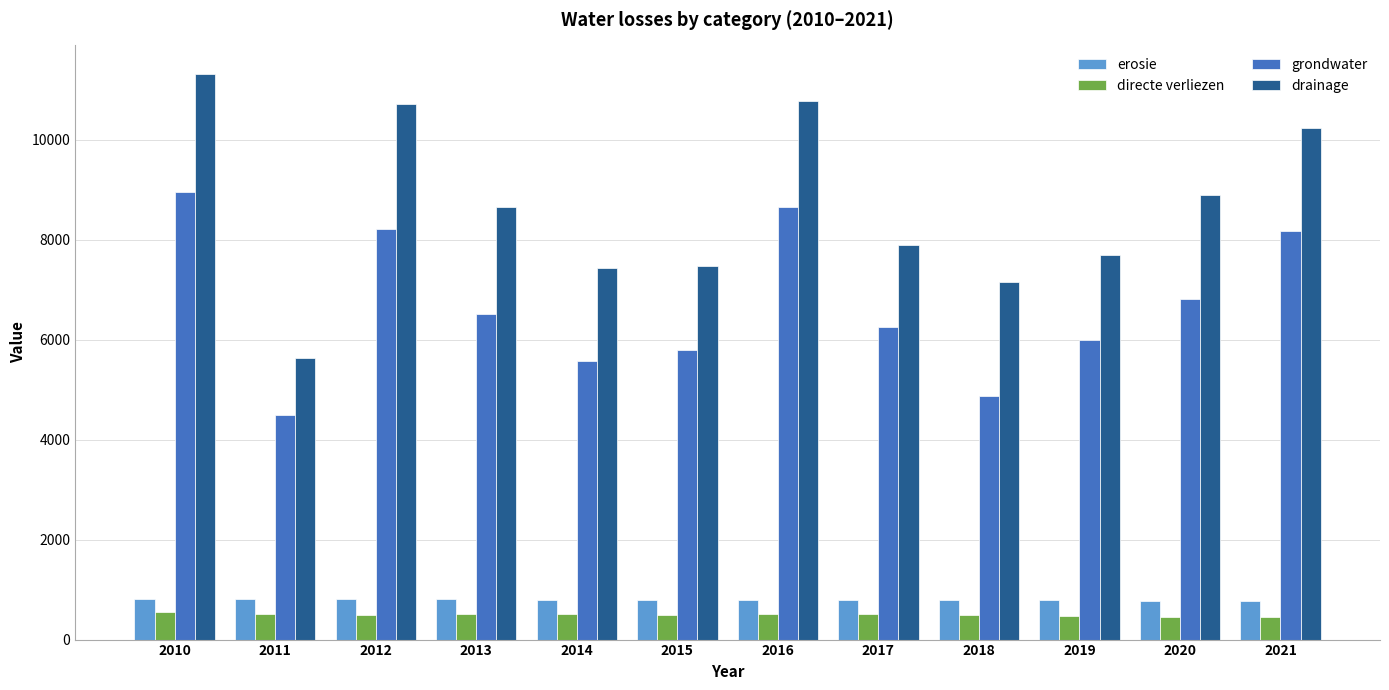

What is the value of the grondwater bar at the 9th from the left?

4875.0